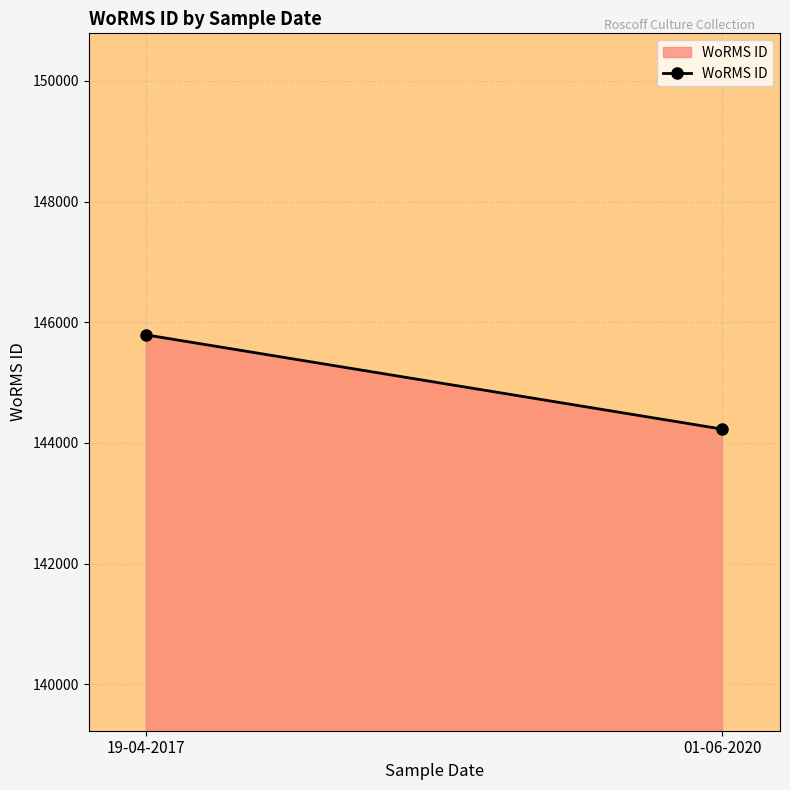

List the labels in order of value, smallest first.

01-06-2020, 19-04-2017